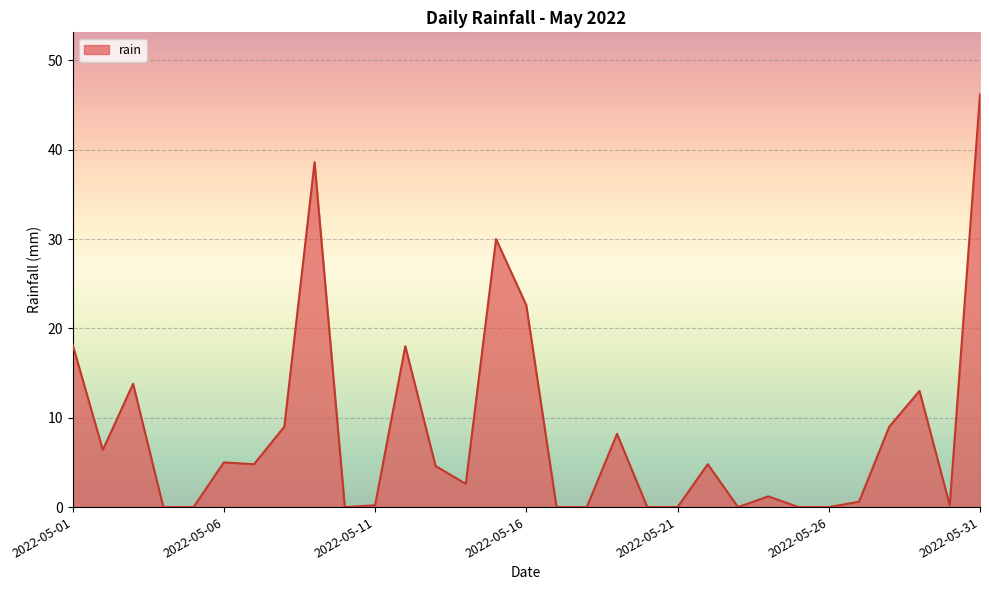

What is the greatest value displayed?

46.2